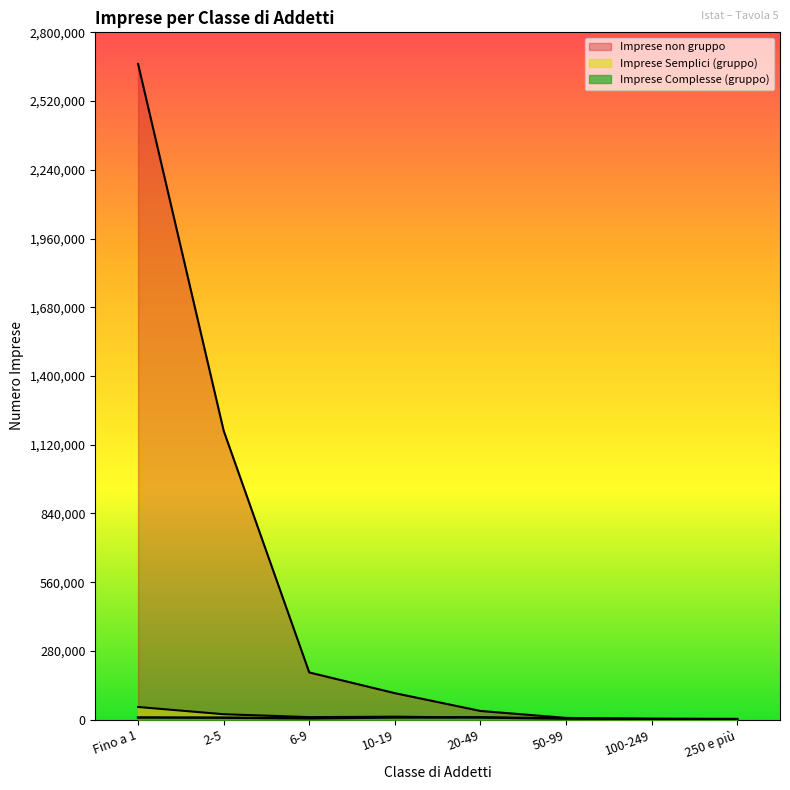

At which label does Imprese Semplici (gruppo) reach its minimum?

250 e più